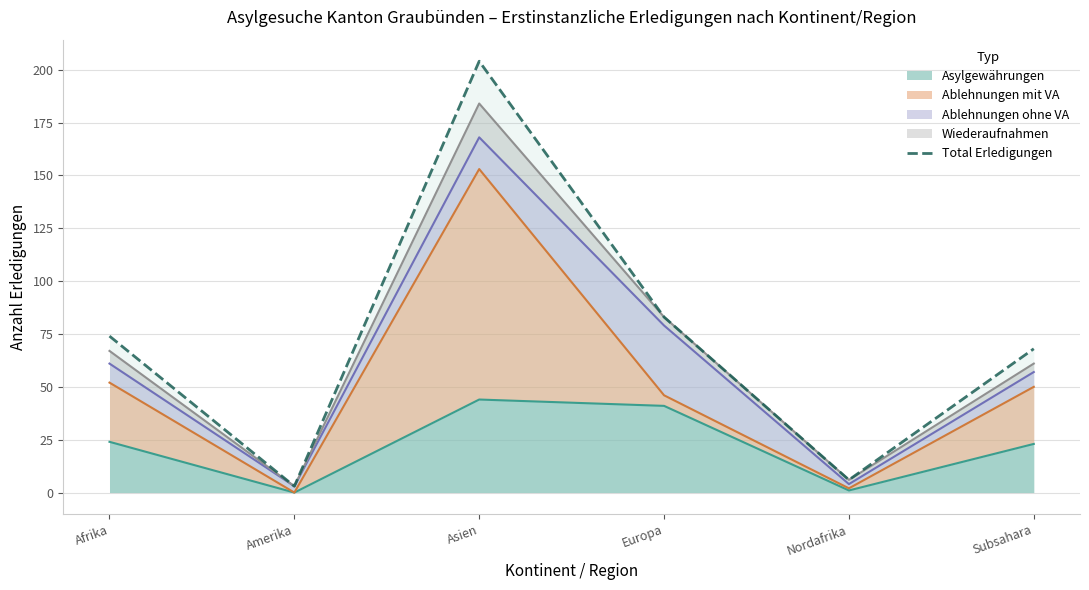

Is it true that the value at Subsahara is 94?

False